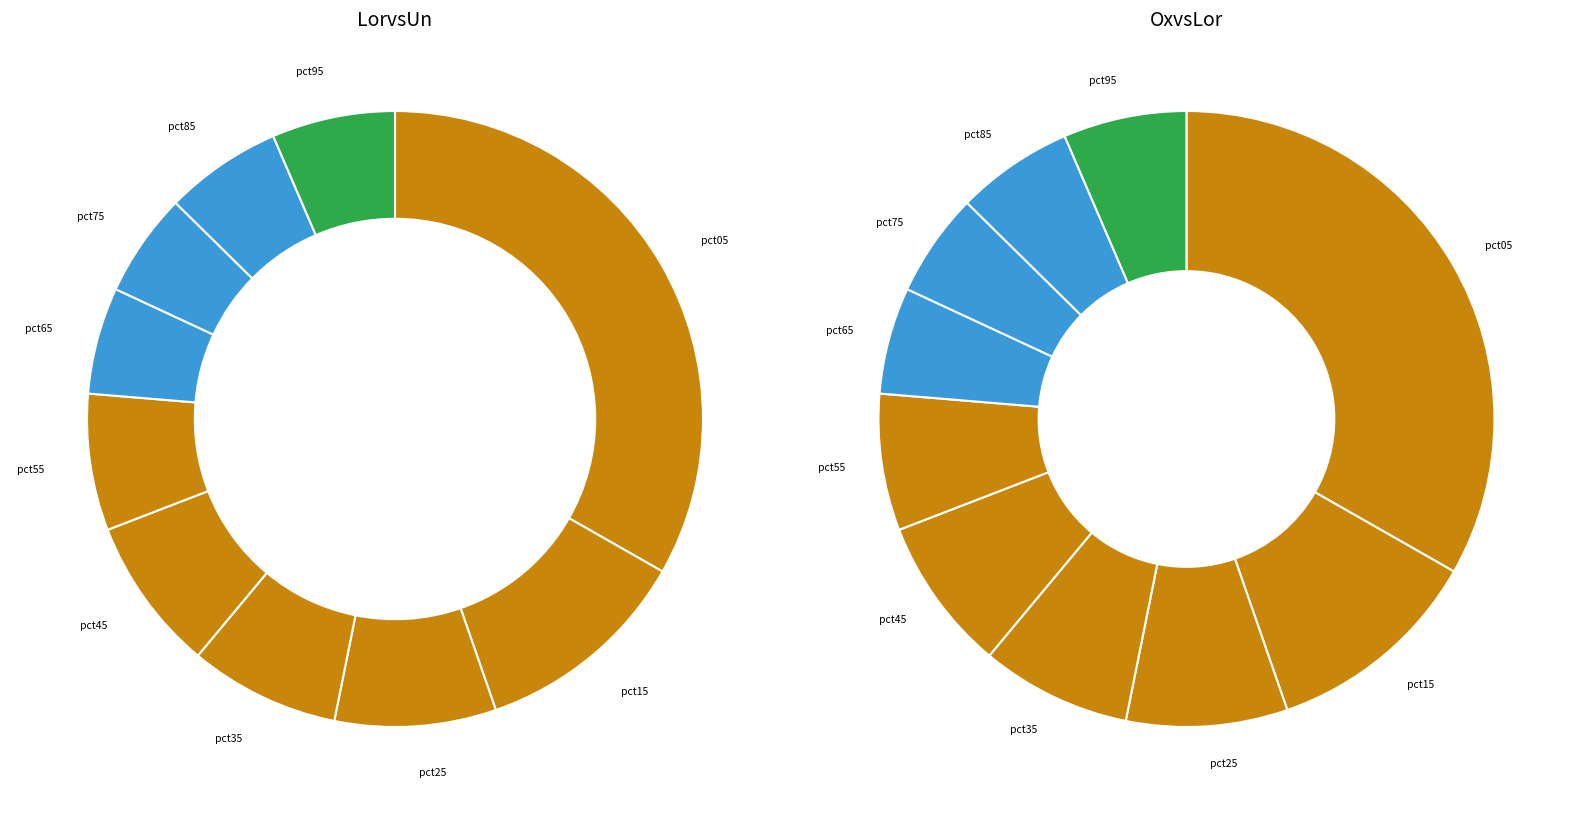

Count the number of slices in the pie.

10